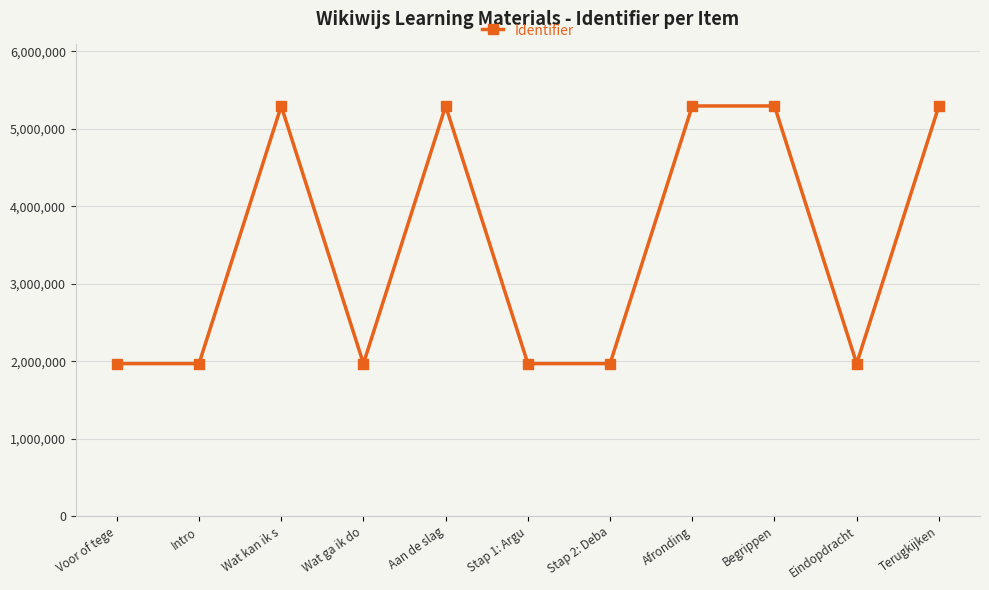

True or false: the data has more than 1 interior local peaks.

True